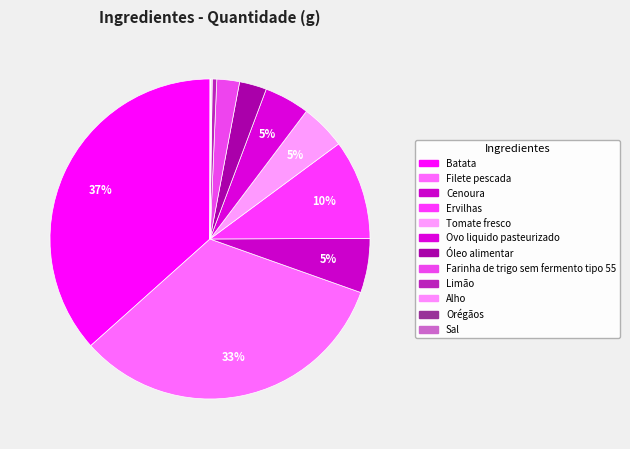

Is Ovo liquido pasteurizado the majority of the pie?

No